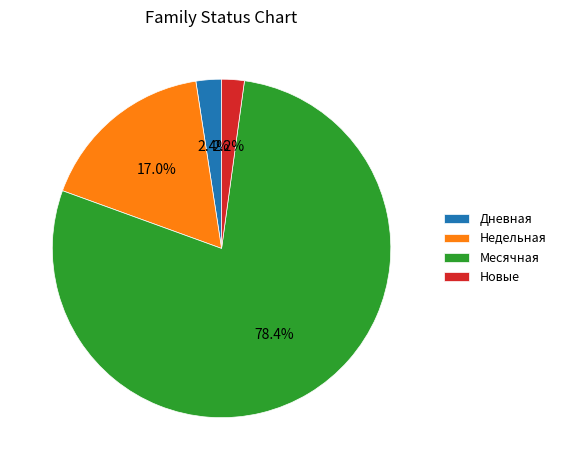

To the nearest percent, what is the average slice percentage?

25%